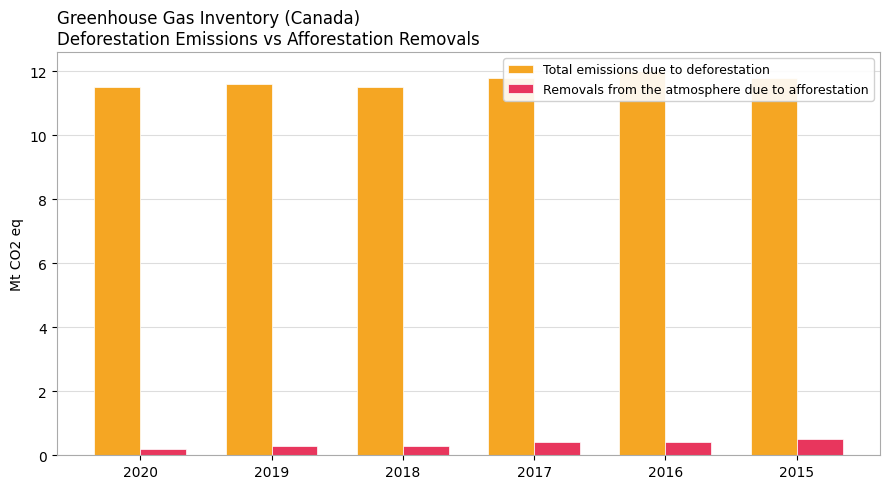

What is the difference between the second highest and minimum values in the Removals from the atmosphere due to afforestation series?

0.2